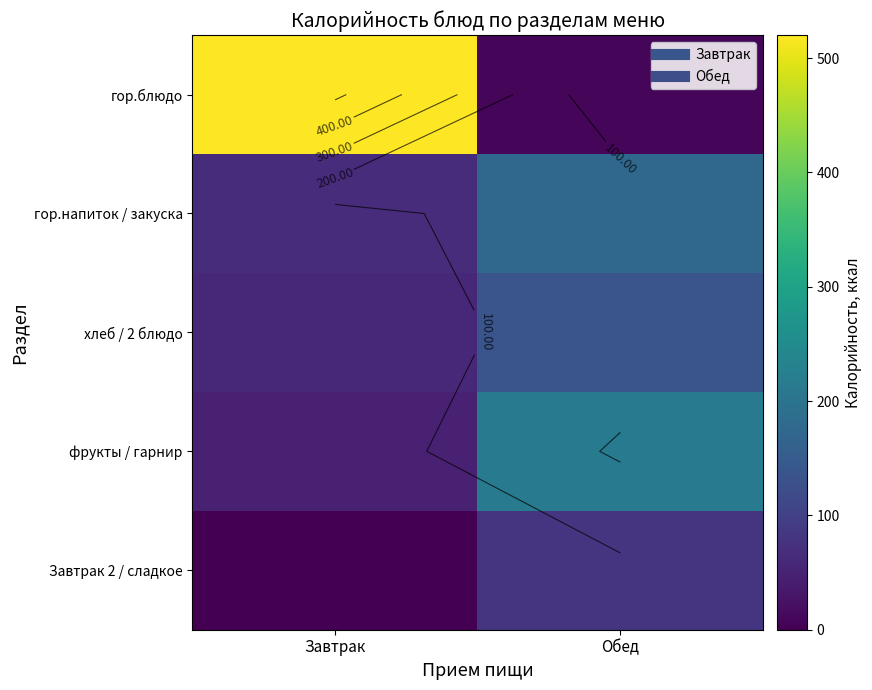

Is it true that Завтрак 2 / сладкое equals 136.1 at Обед?

False